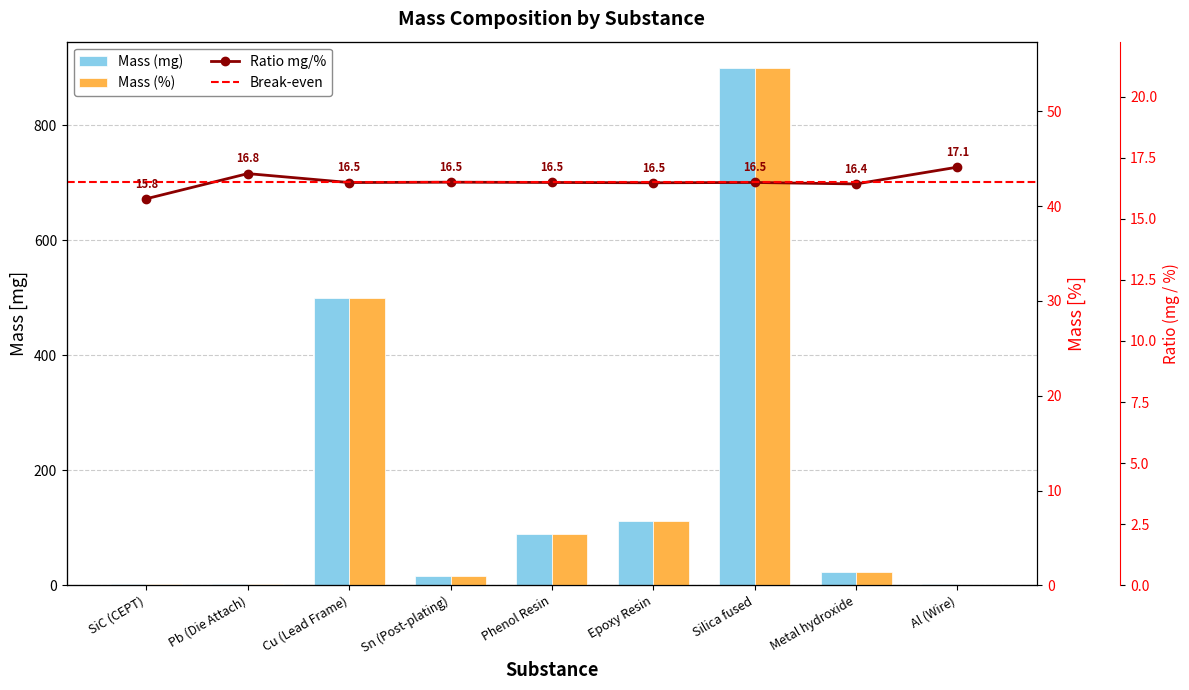

Which category has the highest value across all series?

Silica fused